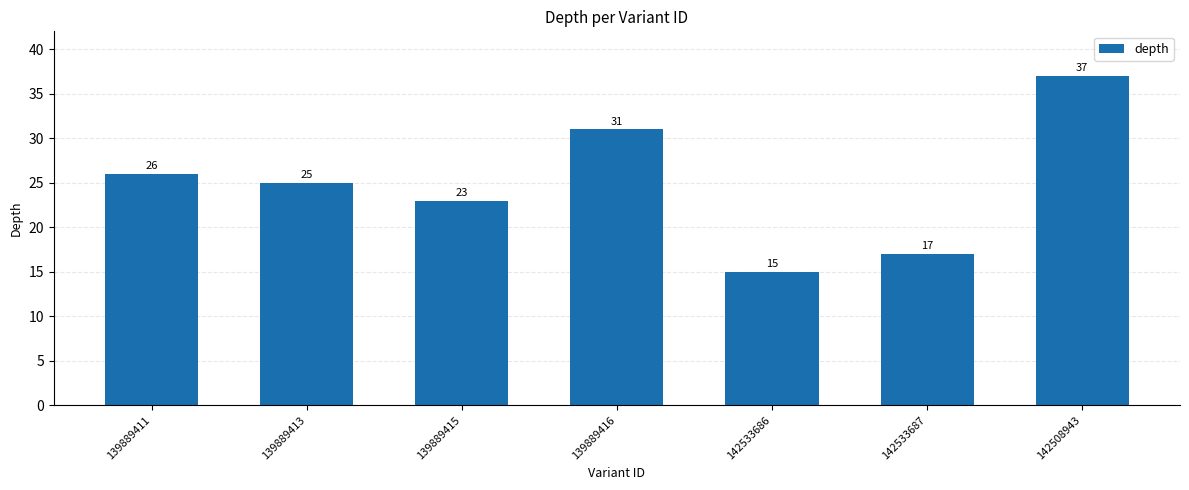

What is the change in value from 139889413 to 139889416?

+6